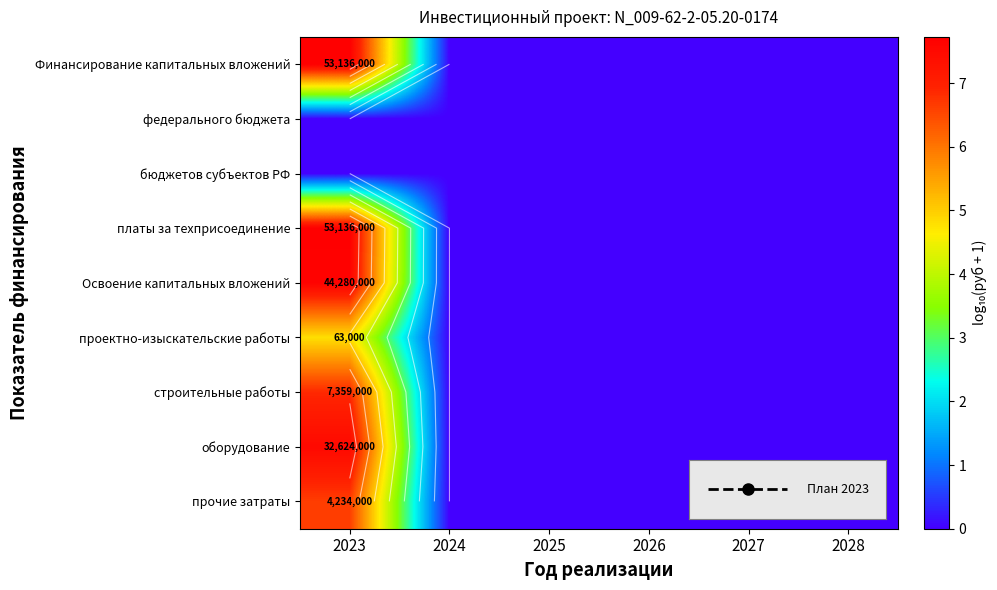

List the labels in order of row_4 value, smallest first.

2024, 2025, 2026, 2027, 2028, 2023